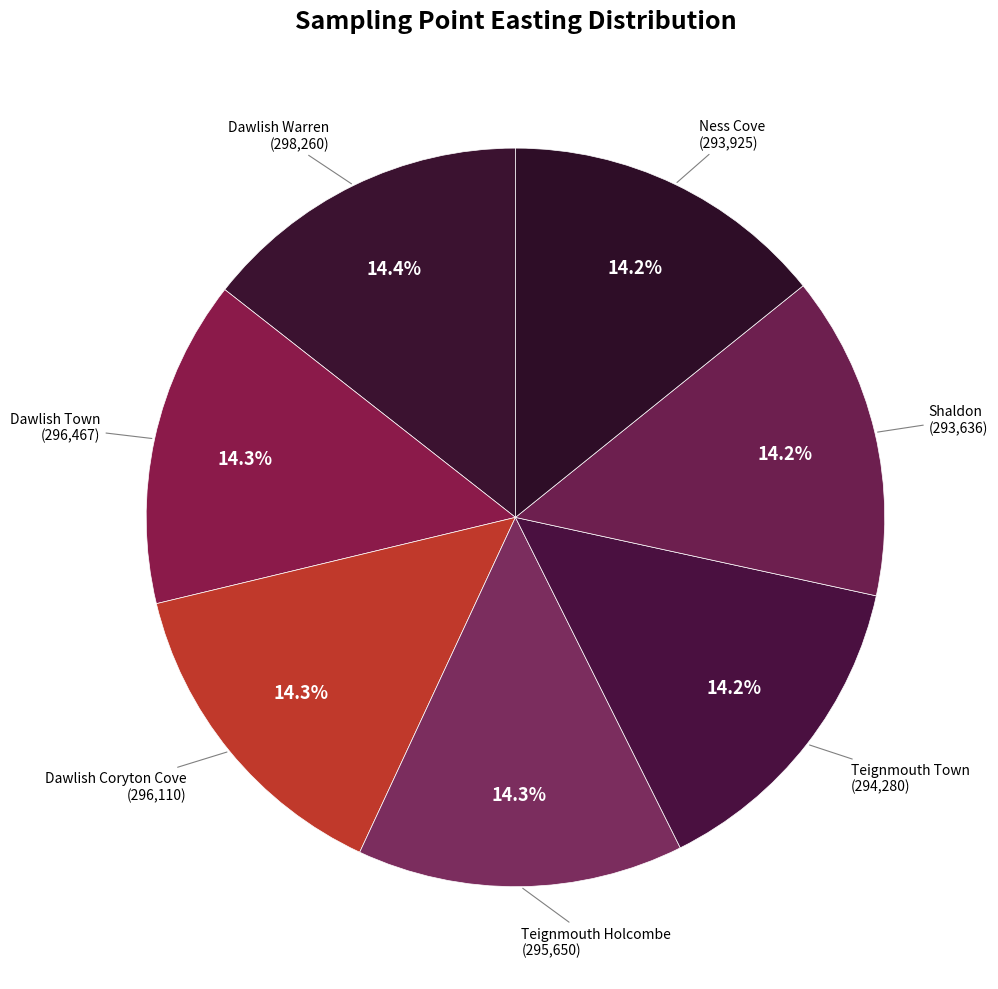

Is it true that Teignmouth Town is 14% of the pie?

True